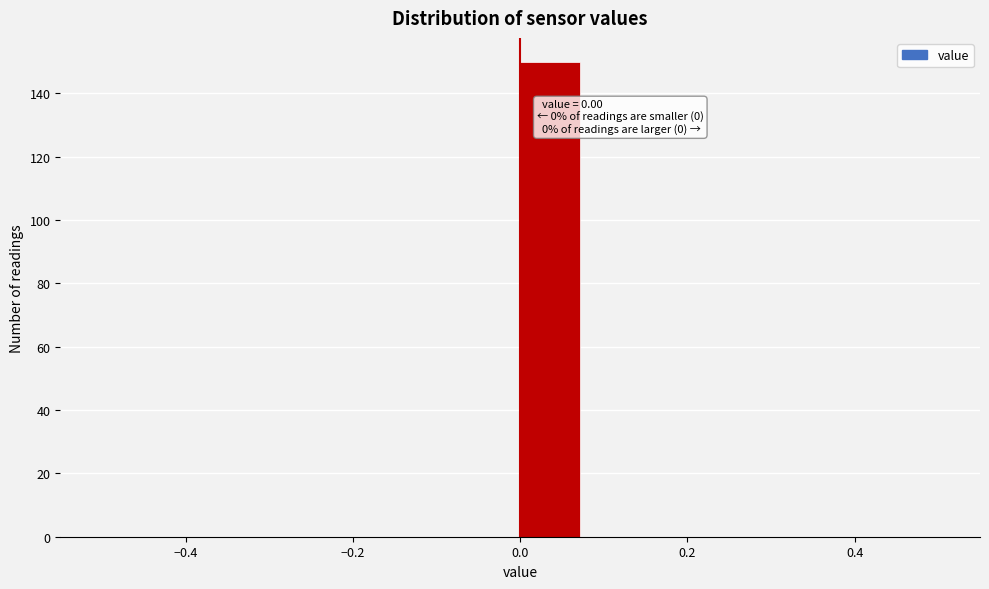

Read against the x-axis, roughly where is the centre of the tallest bar?

0.04